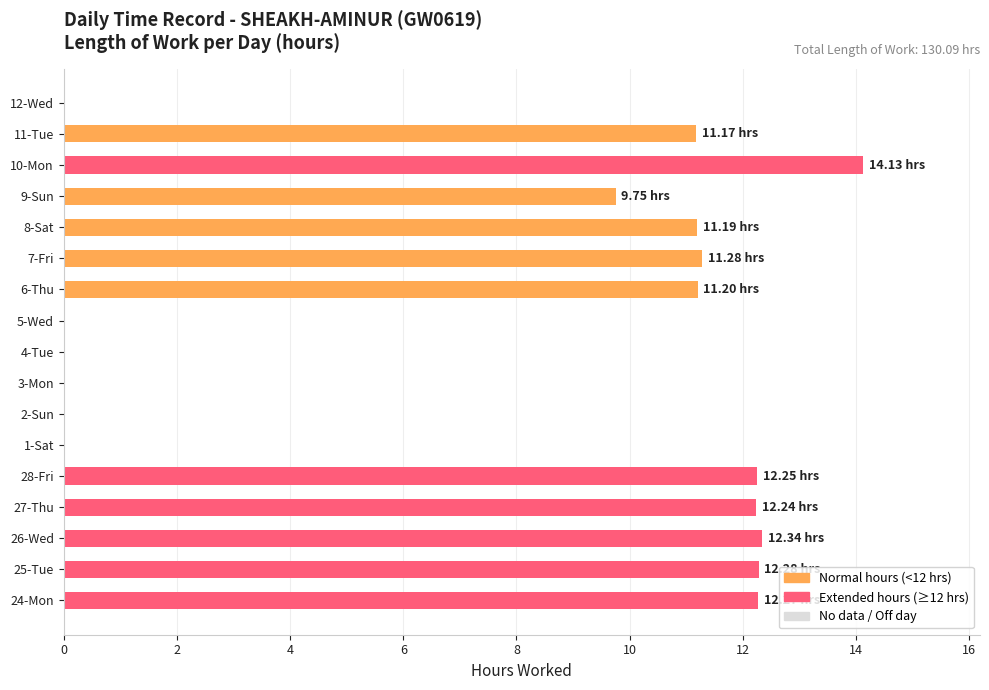

What is the sum of the values at 8-Sat and 1-Sat?

11.2